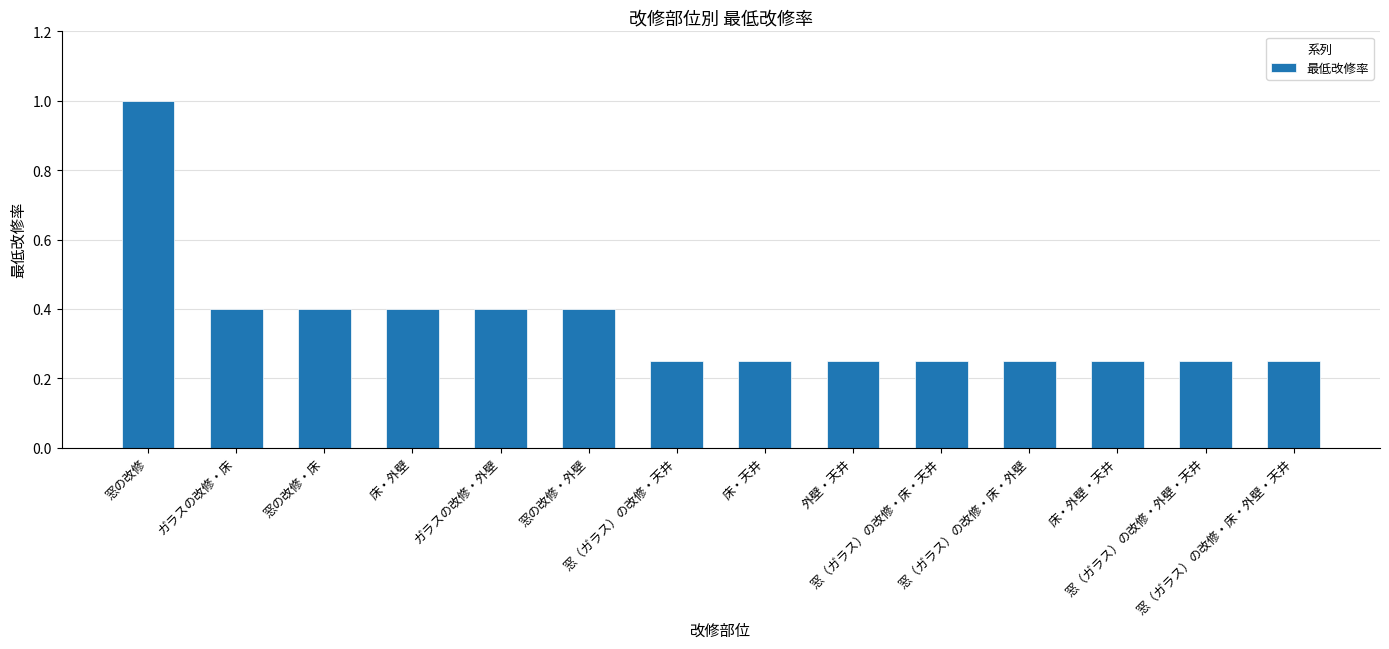

What is the change in value from 窓の改修 to 窓の改修・床?

-0.6